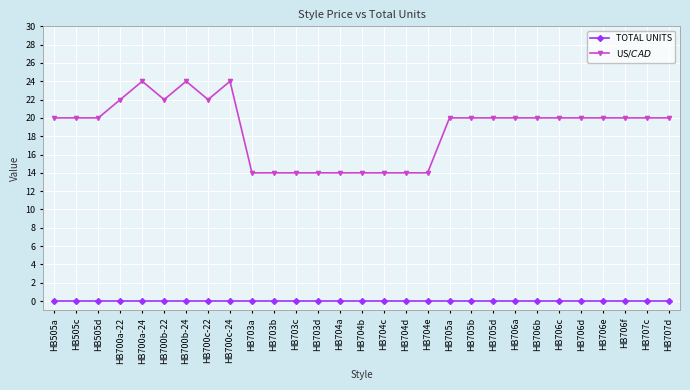

Reading left to right, transcribe all the data shown in this chart.

TOTAL UNITS: 0	0	0	0	0	0	0	0	0	0	0	0	0	0	0	0	0	0	0	0	0	0	0	0	0	0	0	0	0
US$/CAD$: 20	20	20	22	24	22	24	22	24	14	14	14	14	14	14	14	14	14	20	20	20	20	20	20	20	20	20	20	20